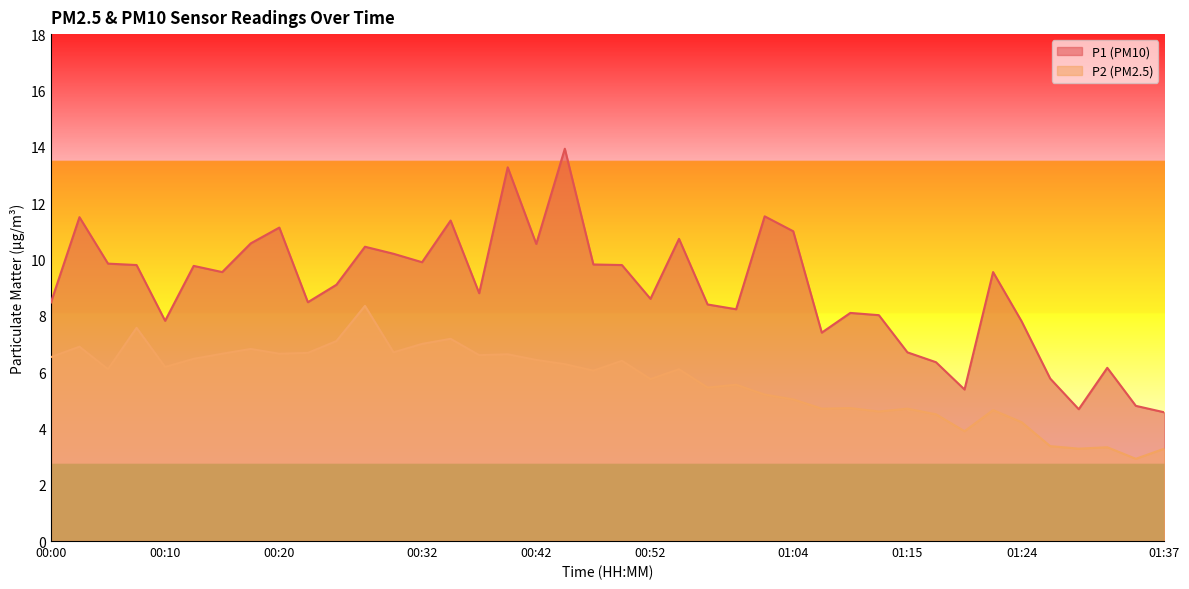

True or false: P1 and P2 intersect in this chart.

False